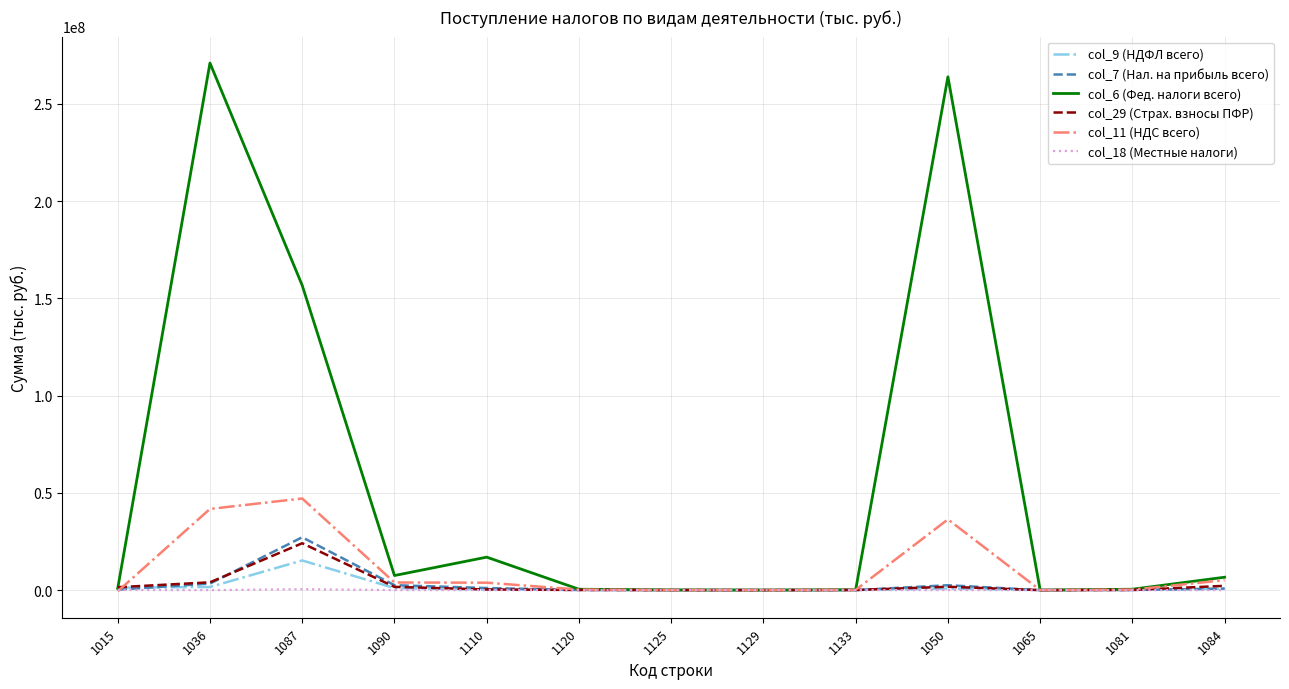

Which series has the largest range (max minus min)?

col_6 (Фед. налоги всего)